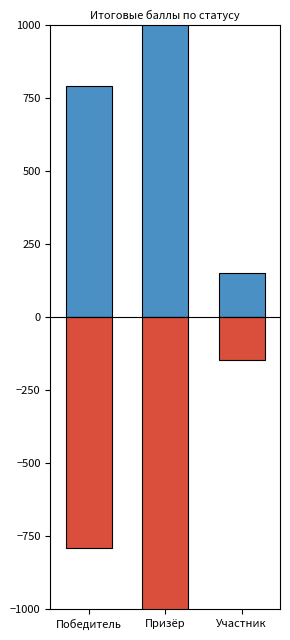

What is the label of the 2nd bar from the left?

Призёр